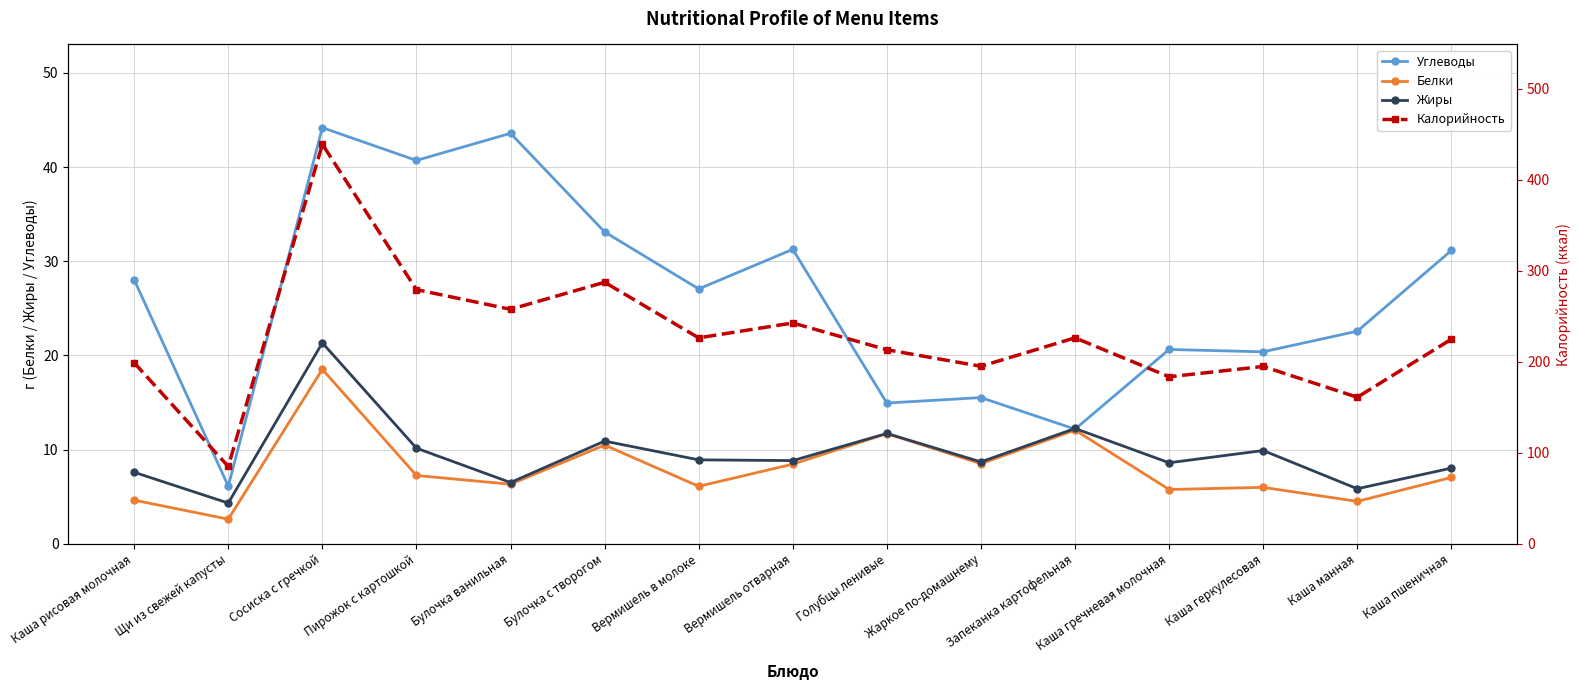

At which category does the chart reach its minimum across all series?

Щи из свежей капусты